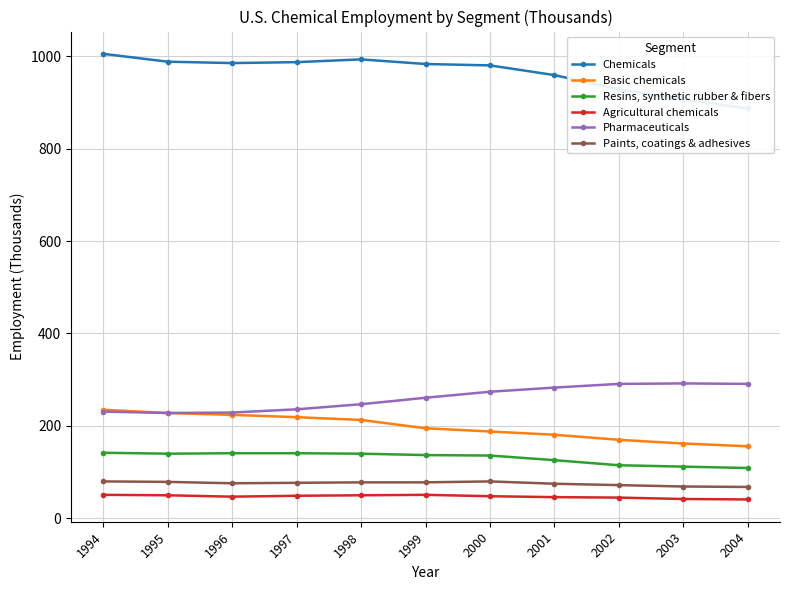

Reading left to right, what are all the values shown in this chart?

Chemicals: 1994=1005	1995=988	1996=985	1997=987	1998=993	1999=983	2000=980	2001=959	2002=928	2003=906	2004=887
Basic chemicals: 1994=235	1995=228	1996=224	1997=219	1998=213	1999=195	2000=188	2001=181	2002=170	2003=162	2004=156
Resins, synthetic rubber & fibers: 1994=142	1995=140	1996=141	1997=141	1998=140	1999=137	2000=136	2001=126	2002=115	2003=112	2004=109
Agricultural chemicals: 1994=51	1995=50	1996=47	1997=49	1998=50	1999=51	2000=48	2001=46	2002=45	2003=42	2004=41
Pharmaceuticals: 1994=231	1995=228	1996=229	1997=236	1998=247	1999=261	2000=274	2001=283	2002=291	2003=292	2004=291
Paints, coatings & adhesives: 1994=80	1995=79	1996=76	1997=77	1998=78	1999=78	2000=80	2001=75	2002=72	2003=69	2004=68